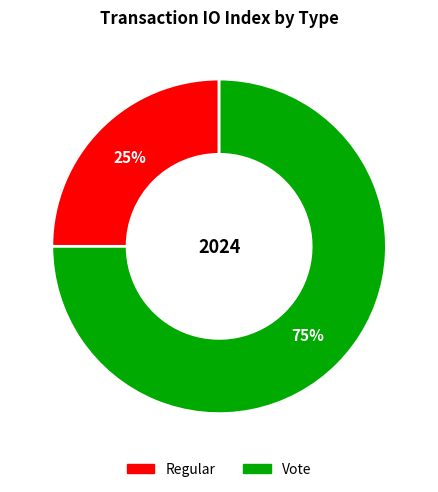

Approximately how many times larger is the value at Regular compared to Vote?

0.3